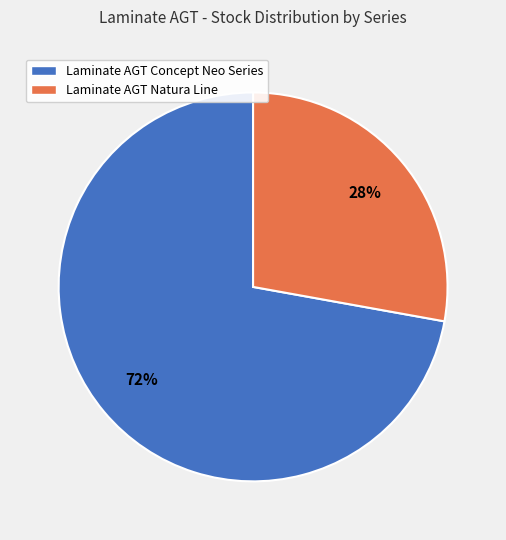

To the nearest percent, what is the difference between the largest and smallest slice percentages?

44%